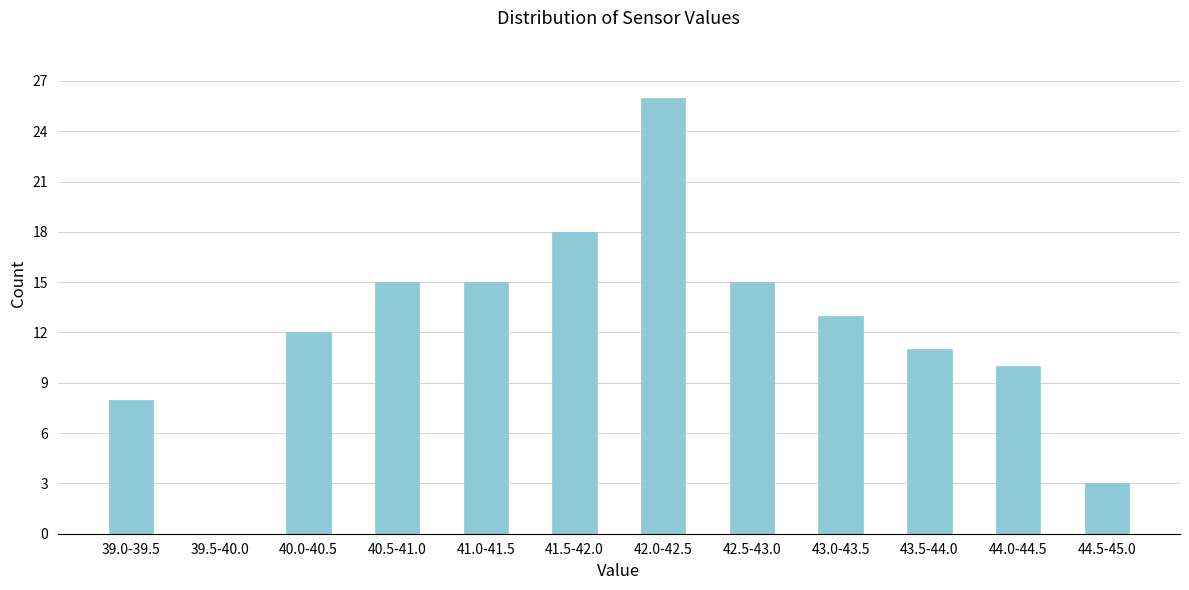

Reading left to right, what are all the values shown in this chart?

39.0-39.5=8	39.5-40.0=0	40.0-40.5=12	40.5-41.0=15	41.0-41.5=15	41.5-42.0=18	42.0-42.5=26	42.5-43.0=15	43.0-43.5=13	43.5-44.0=11	44.0-44.5=10	44.5-45.0=3